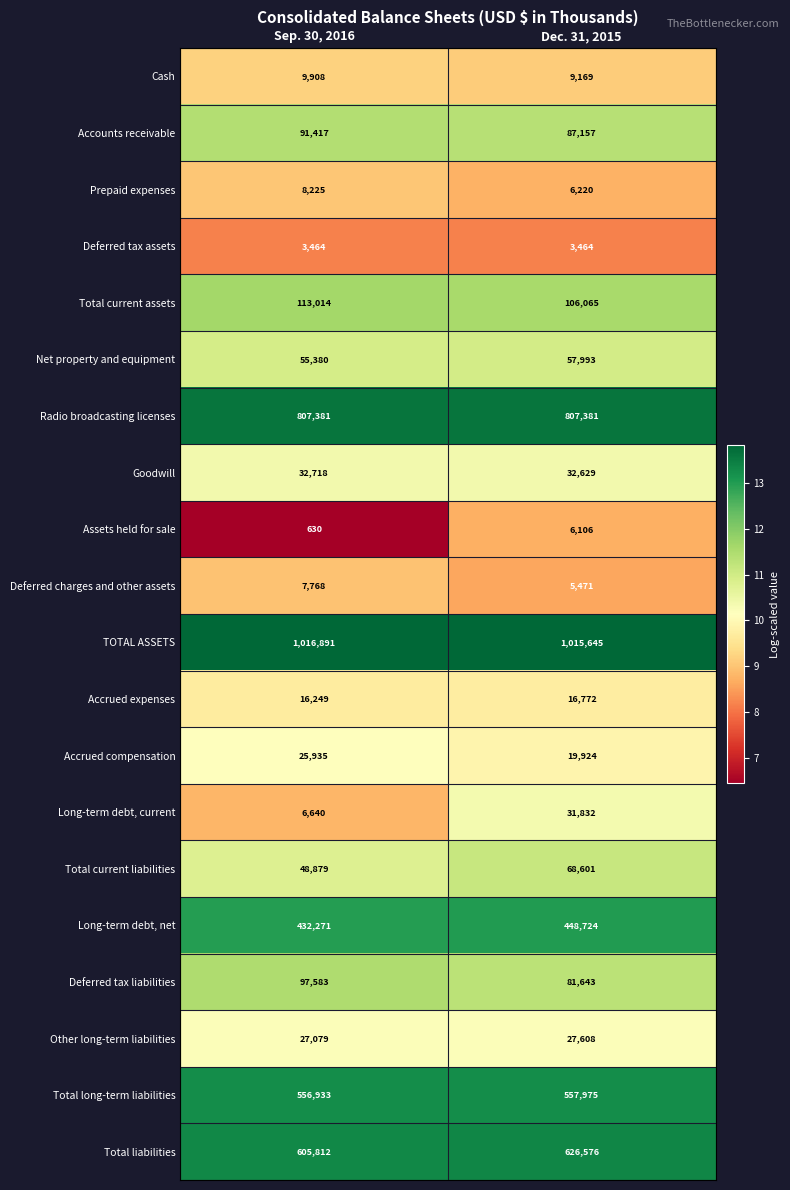

Rank the series by their maximum value, from lowest to highest.

Deferred tax assets, Assets held for sale, Deferred charges and other assets, Prepaid expenses, Cash, Accrued expenses, Accrued compensation, Other long-term liabilities, Long-term debt, current, Goodwill, Net property and equipment, Total current liabilities, Accounts receivable, Deferred tax liabilities, Total current assets, Long-term debt, net, Total long-term liabilities, Total liabilities, Radio broadcasting licenses, TOTAL ASSETS